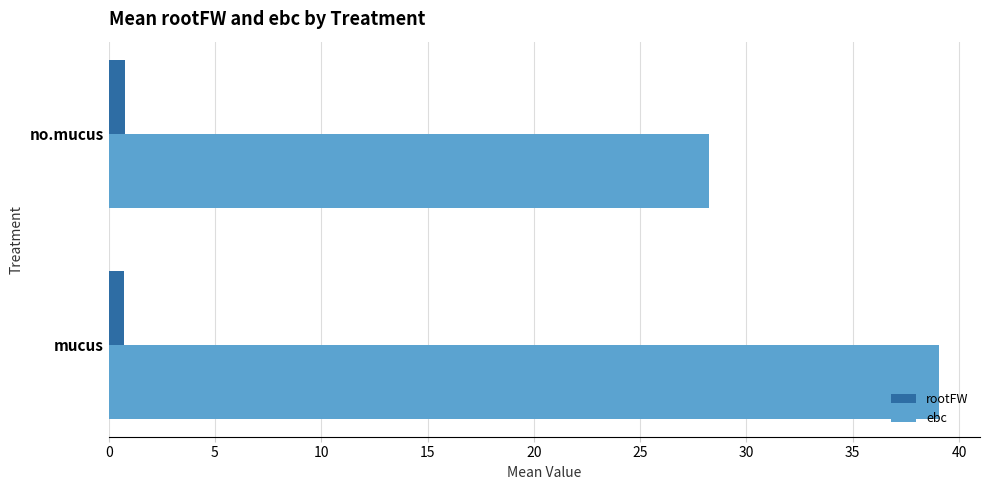

At how many categories does at least one series exceed 10?

2